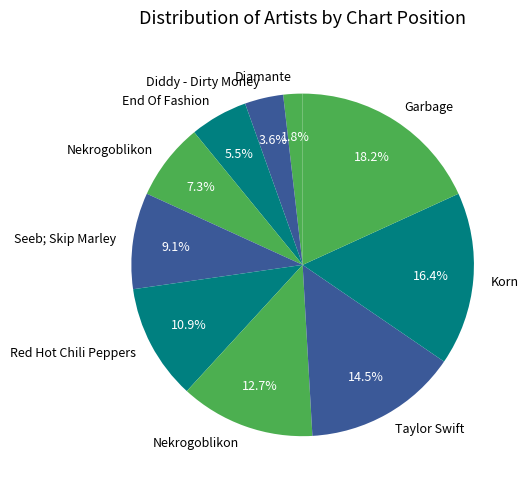

Rank the categories by value from lowest to highest.

Diamante, Diddy - Dirty Money, End Of Fashion, Nekrogoblikon, Seeb; Skip Marley, Red Hot Chili Peppers, Nekrogoblikon, Taylor Swift, Korn, Garbage